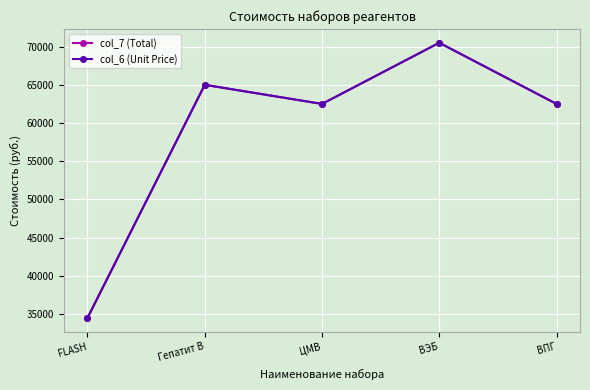

True or false: col_7 (Total) and col_6 (Unit Price) cross at least once.

False